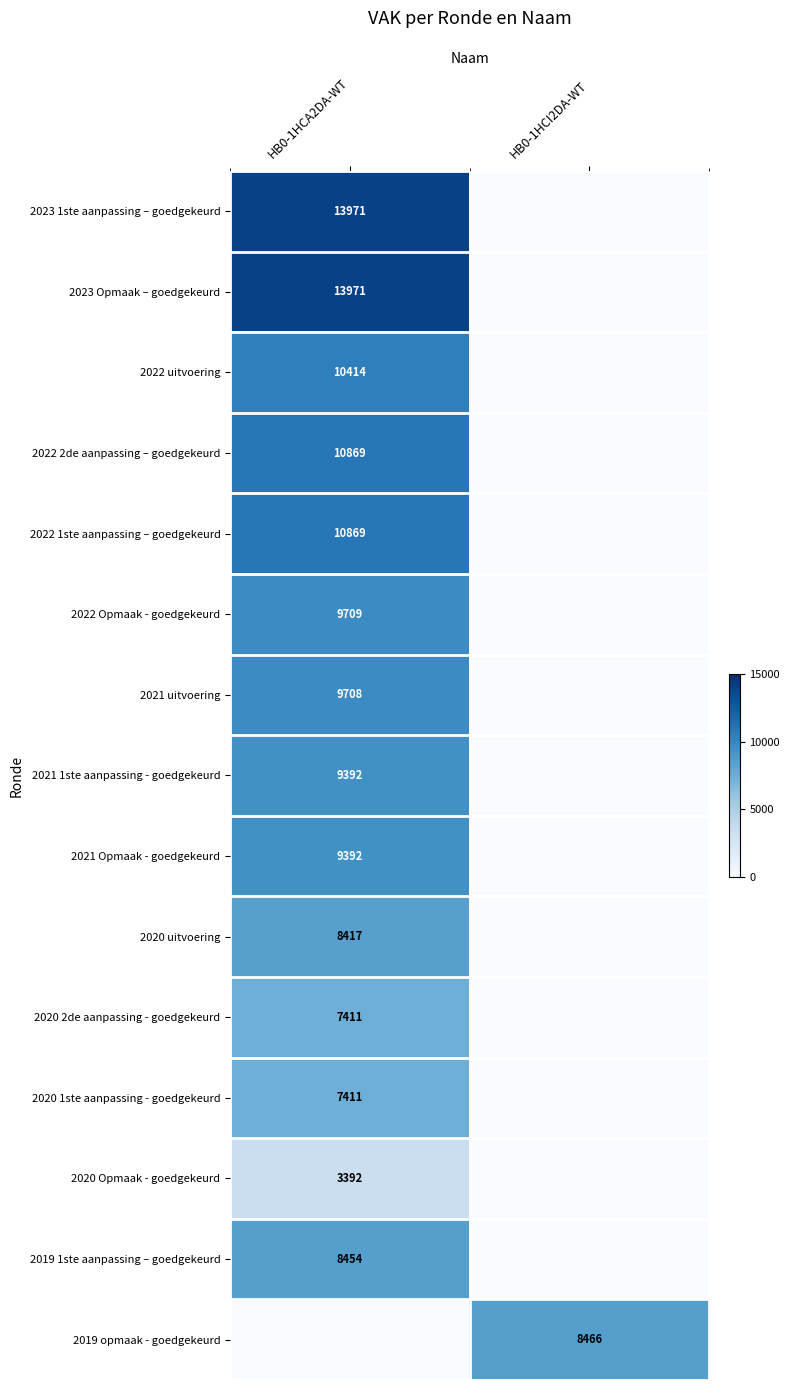

How many distinct data groups are displayed?

15